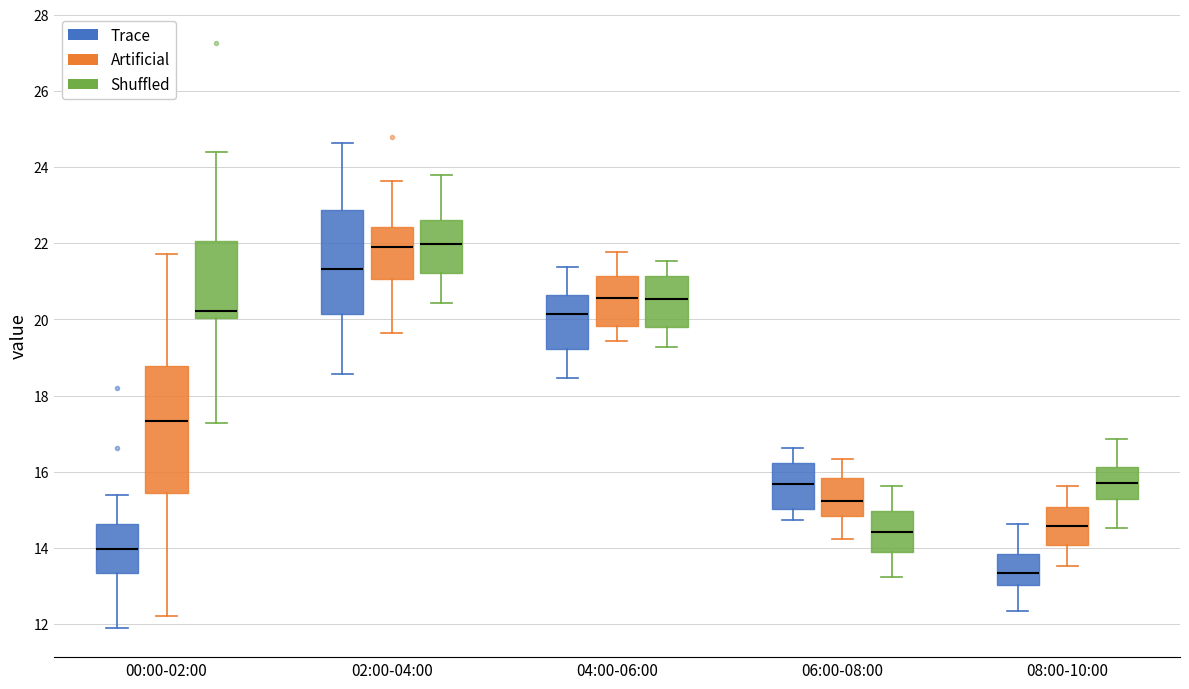

Where is the lower edge of the box for 08:00-10:00 (Trace) on the y-axis? The values are not printed on the chart, so give them approximately, as read against the axis.

13.0